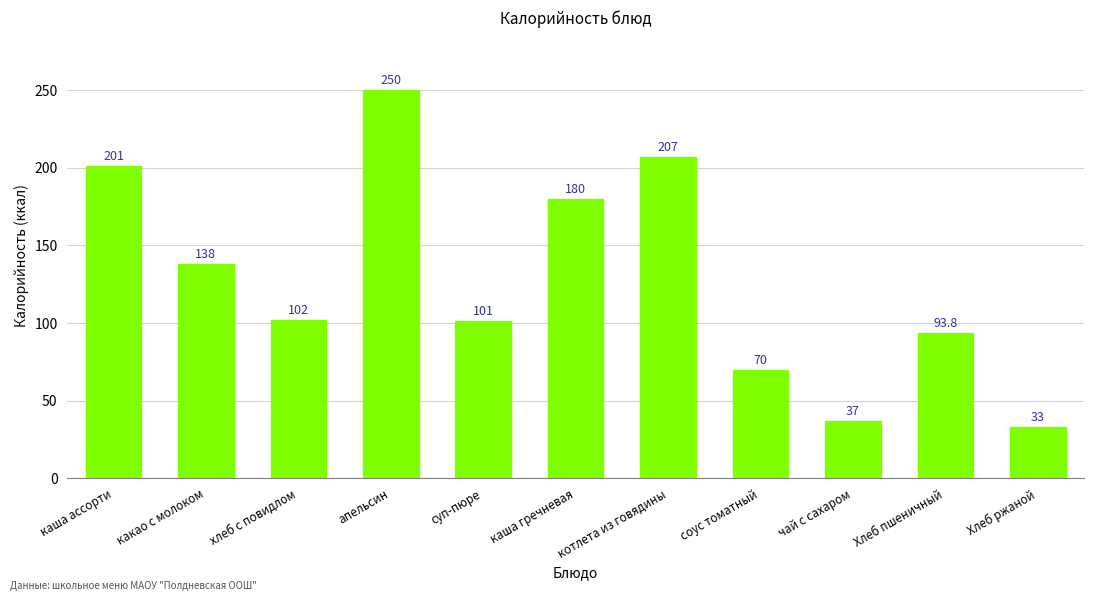

The chart shows a value of 185.3 at какао с молоком. True or false?

False